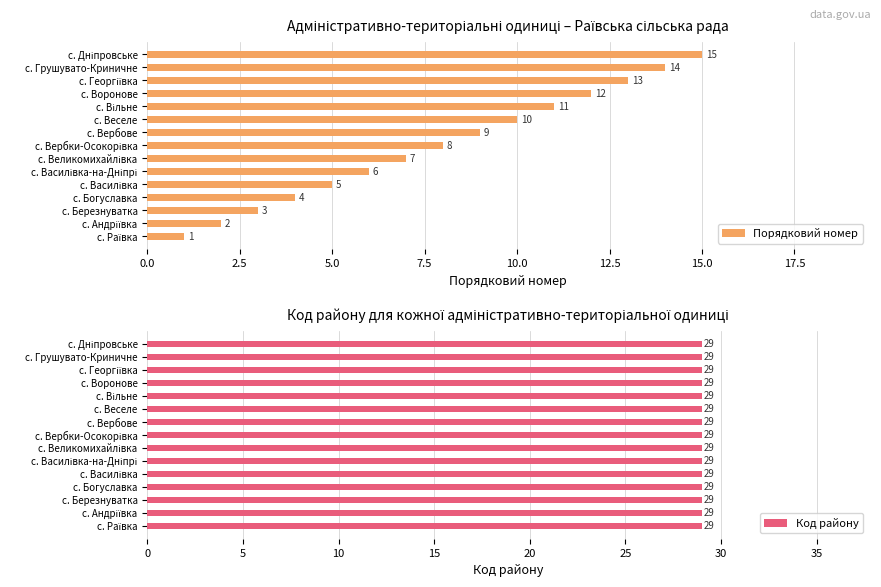

What is the maximum value for Порядковий номер?

15